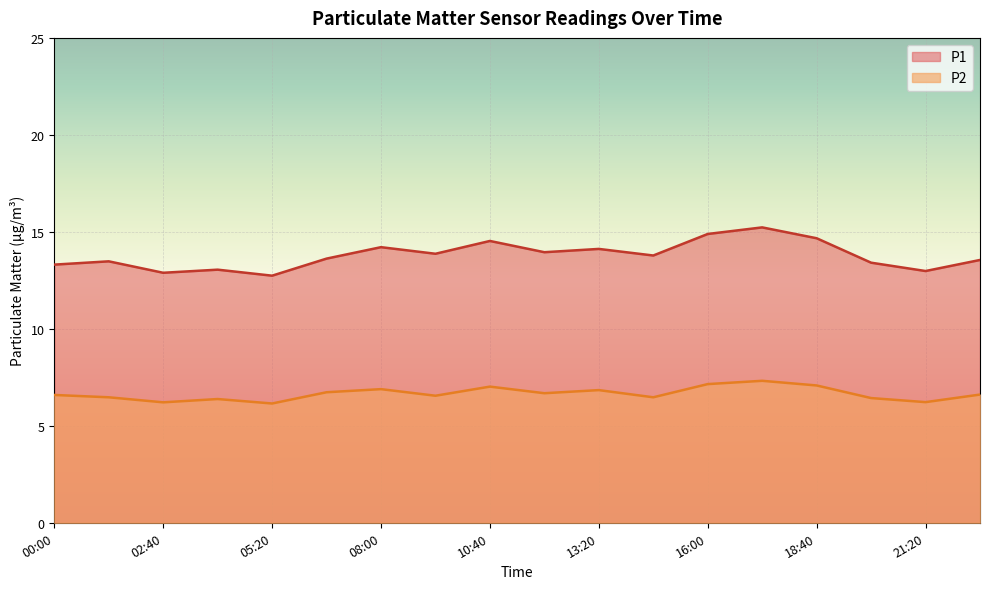

What is the label of the 18th point from the left?

22:40